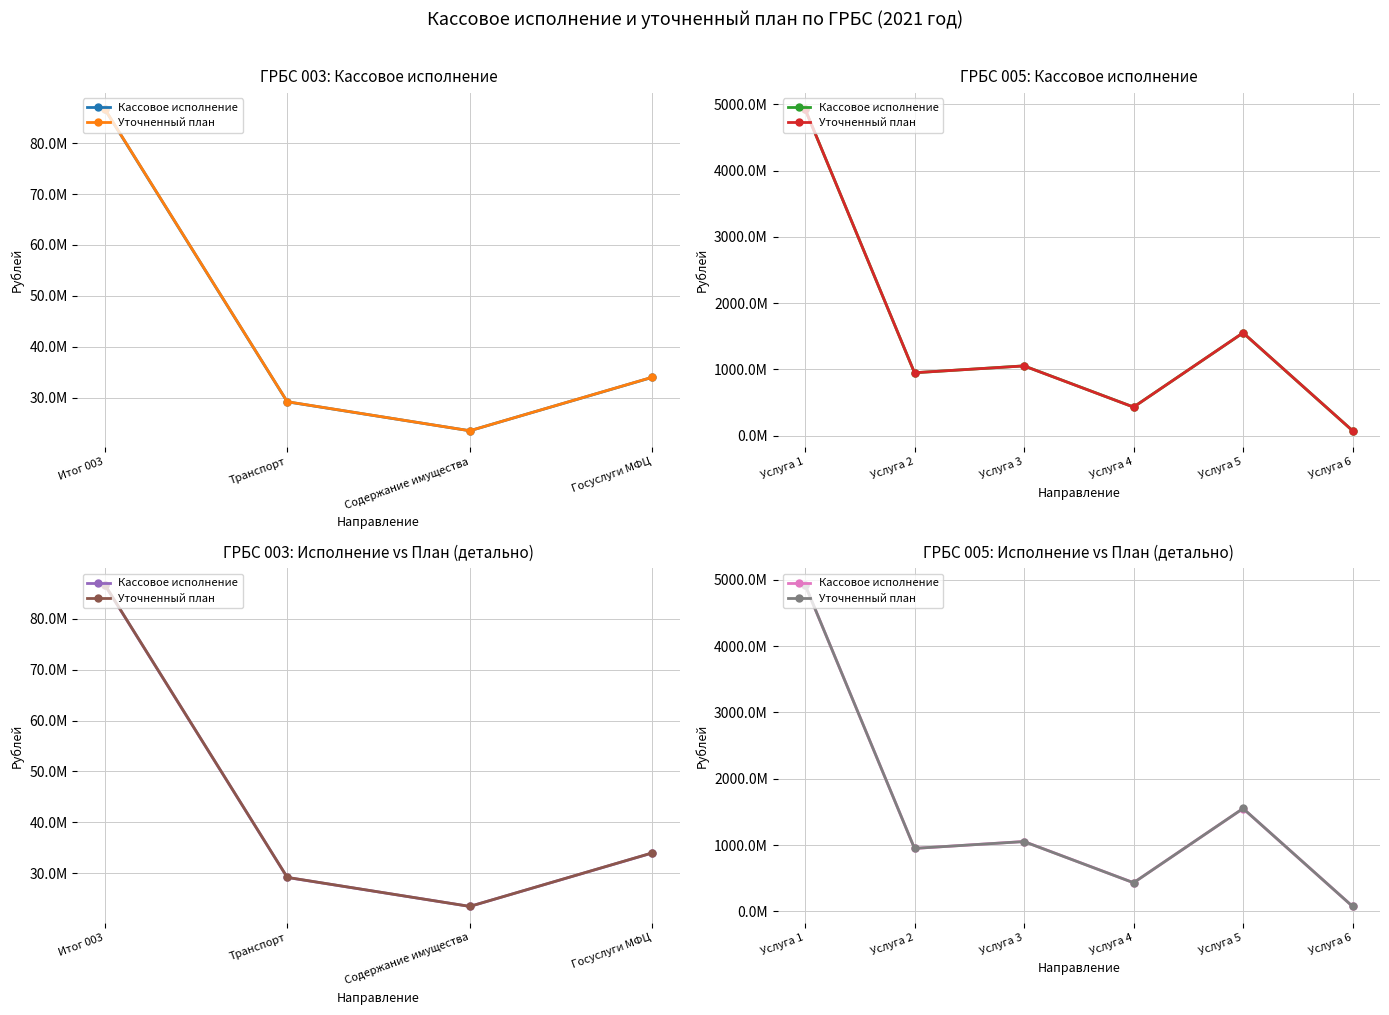

What is the sum of all Уточненный план values?

8993715244.2